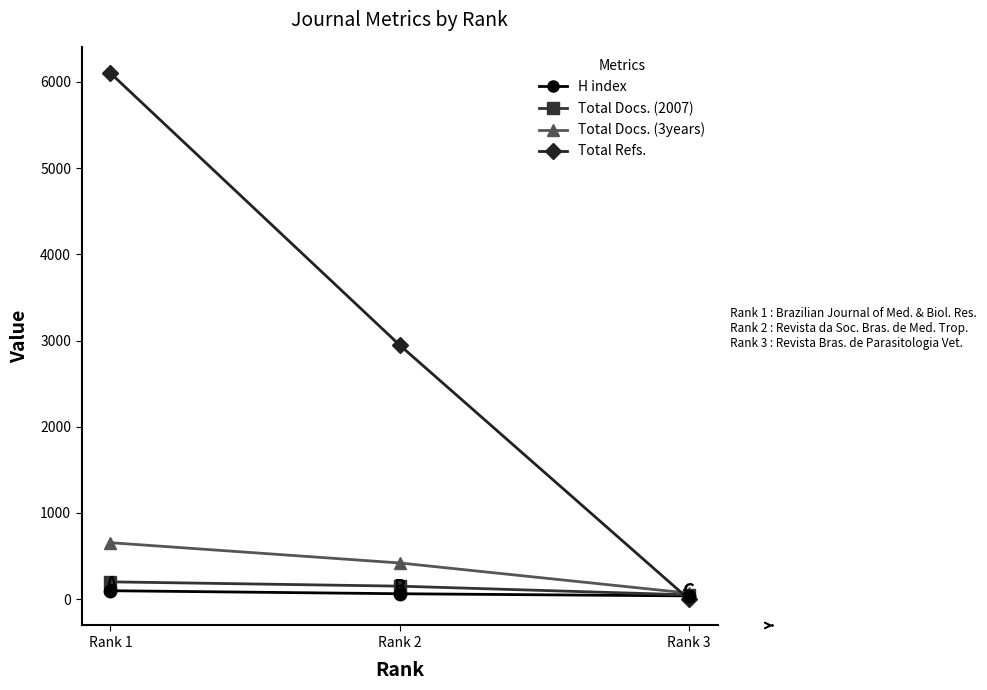

Which series changed the most between Rank 1 and Rank 3?

Total Refs.